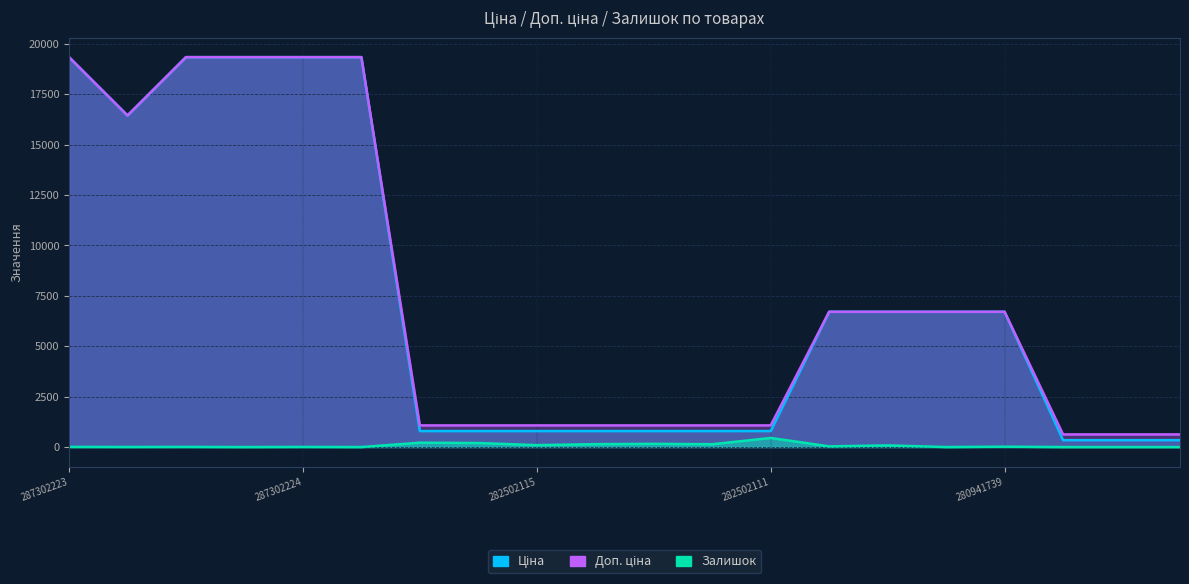

How many distinct data groups are displayed?

3